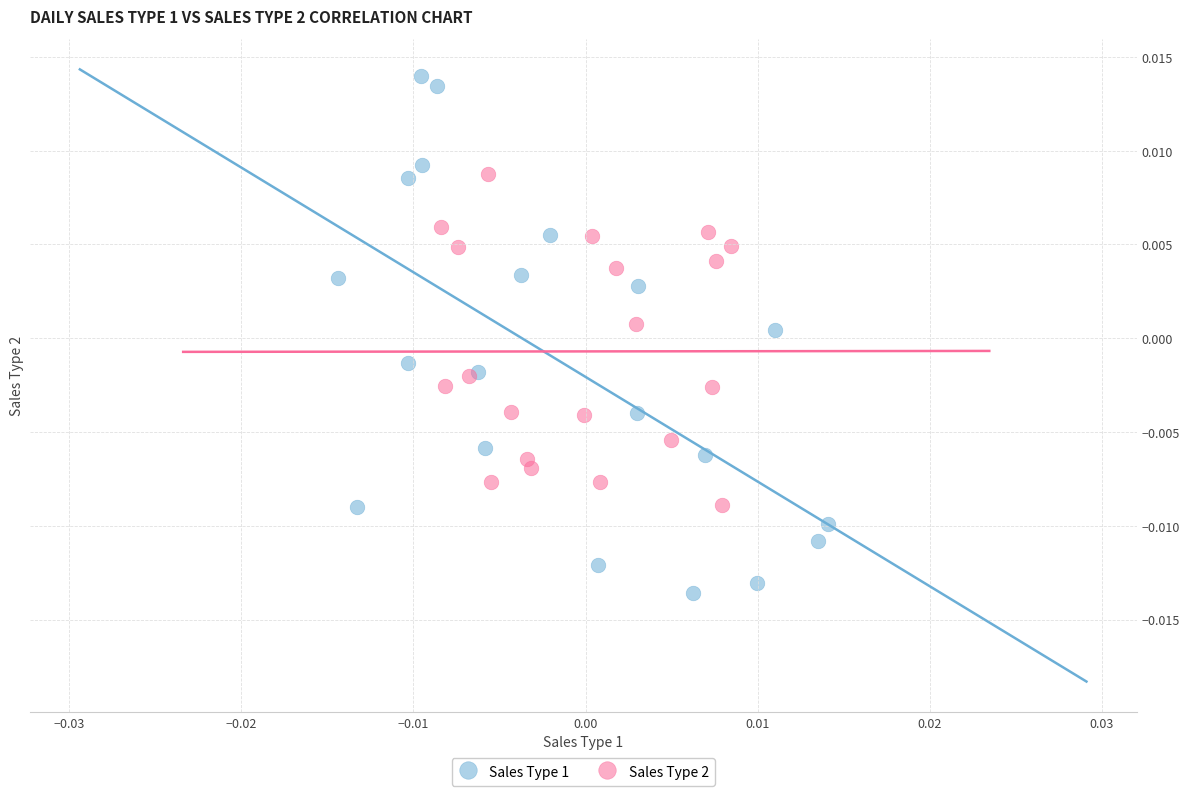

Which series has the largest Y range (max minus min)?

Sales Type 1